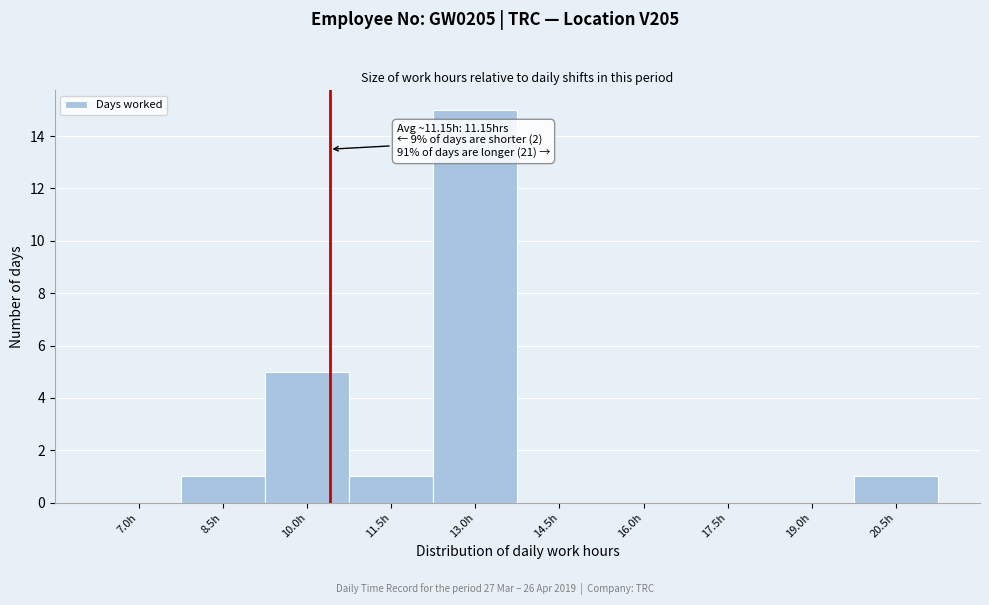

Reading right to left, extract all data points from this chart.

20.5h=1	19.0h=0	17.5h=0	16.0h=0	14.5h=0	13.0h=15	11.5h=1	10.0h=5	8.5h=1	7.0h=0